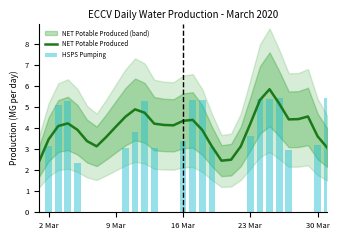

What is the difference between the maximum and minimum values in the NET Potable Produced series?

3.5